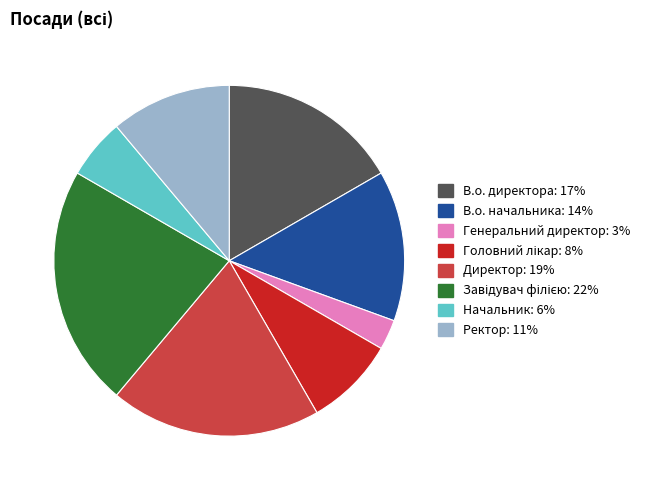

What is the smallest slice in the pie chart?

Генеральний директор